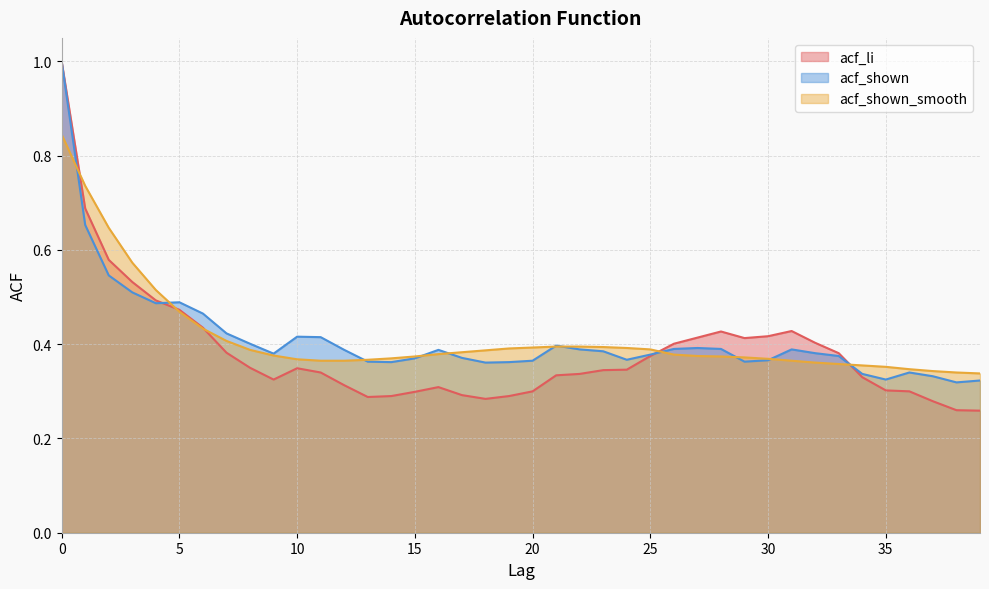

Where is the first local minimum for acf_shown?

4